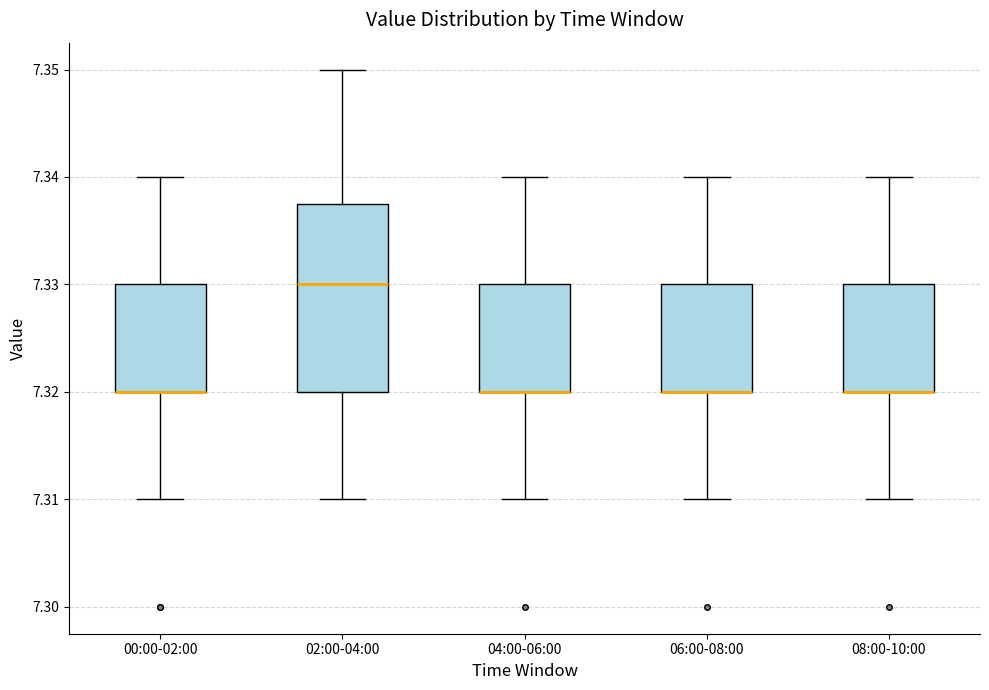

Which box is the tallest, from its lower edge to its upper edge?

02:00-04:00